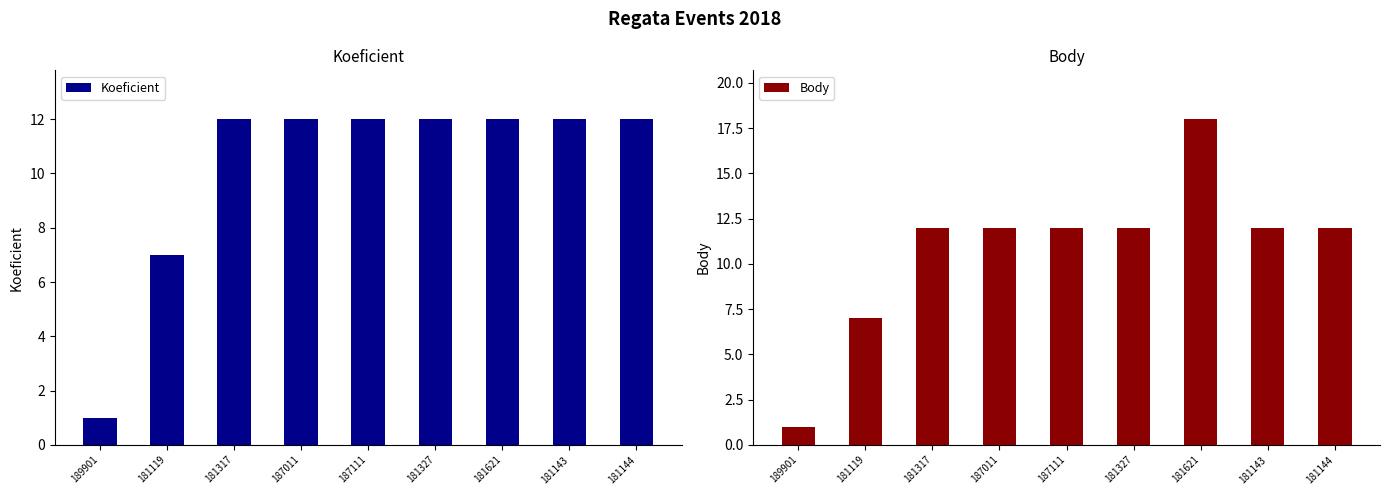

Rank the series by their average value, from lowest to highest.

Koeficient, Body